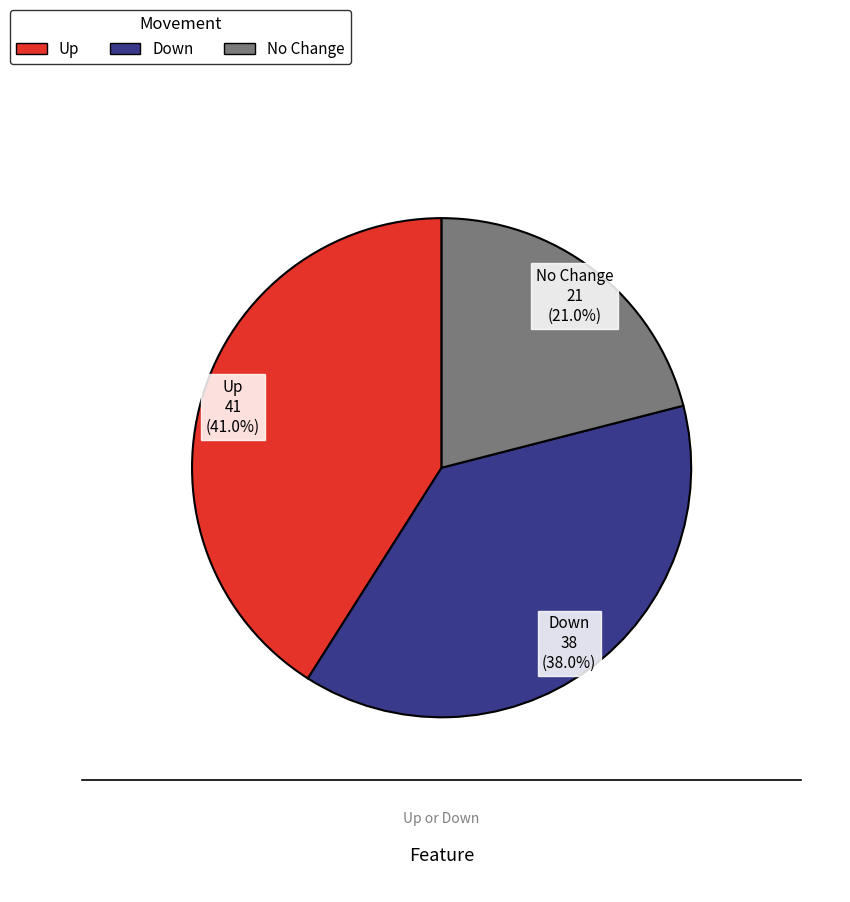

Is there a majority slice in this chart?

No